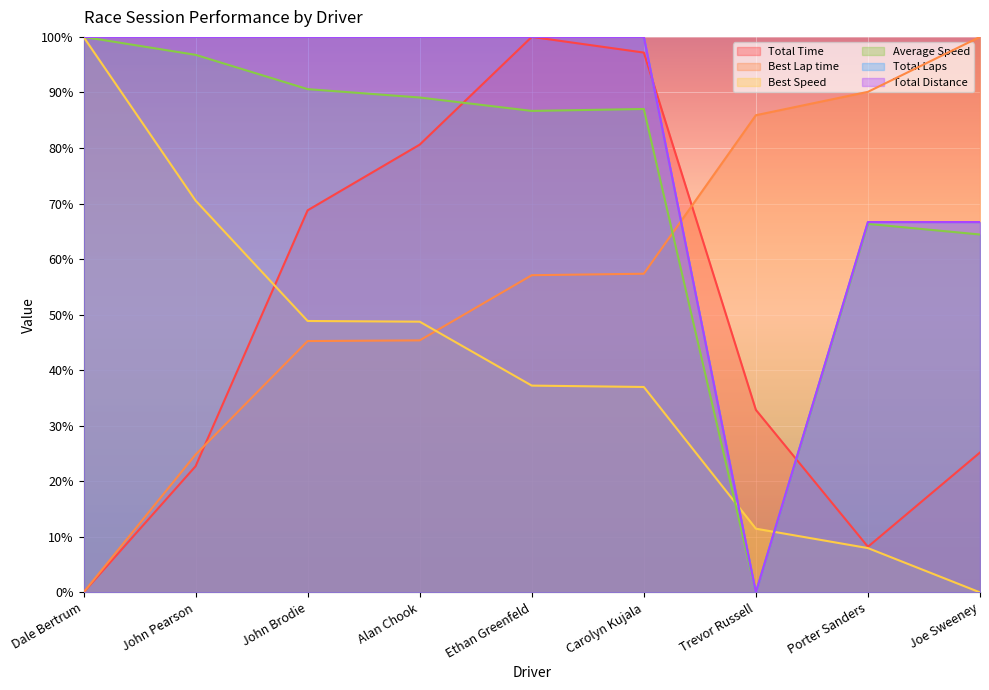

Rank the categories by Total Time value from highest to lowest.

Ethan Greenfeld, Carolyn Kujala, Alan Chook, John Brodie, Trevor Russell, Joe Sweeney, John Pearson, Porter Sanders, Dale Bertrum